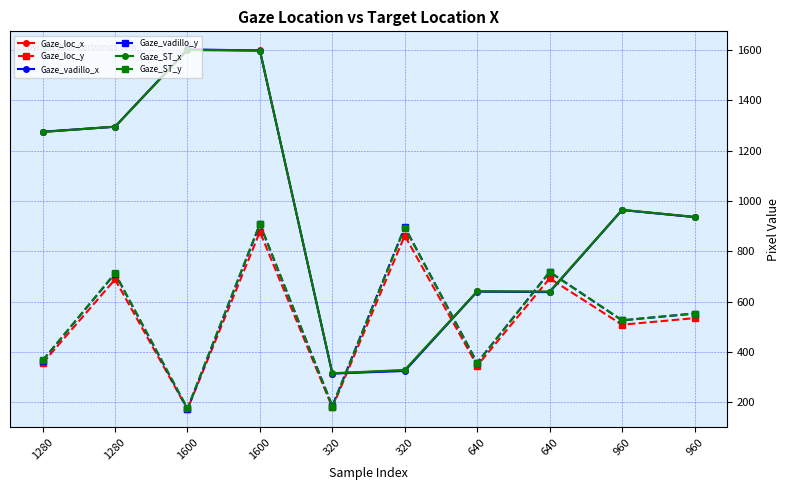

Reading left to right, transcribe all the data shown in this chart.

Gaze_loc_x: 1280=1275.0	1280=1296.0	1600=1601.0	1600=1599.0	320=315.0	320=328.0	640=641.0	640=640.0	960=965.0	960=937.0
Gaze_loc_y: 1280=356.0	1280=689.0	1600=173.0	1600=878.0	320=180.0	320=863.0	640=346.0	640=693.0	960=509.0	960=535.0
Gaze_vadillo_x: 1280=1276.0	1280=1295.6	1600=1603.3	1600=1598.4	320=314.9	320=325.1	640=640.8	640=638.4	960=964.7	960=936.6
Gaze_vadillo_y: 1280=365.8	1280=712.3	1600=174.2	1600=907.9	320=186.2	320=897.0	640=357.8	640=718.9	960=526.2	960=553.4
Gaze_ST_x: 1280=1275.0	1280=1295.9	1600=1600.6	1600=1598.6	320=316.0	320=329.0	640=641.6	640=640.6	960=965.3	960=937.3
Gaze_ST_y: 1280=367.0	1280=713.6	1600=176.6	1600=910.3	320=183.9	320=894.7	640=356.6	640=717.7	960=526.3	960=553.3